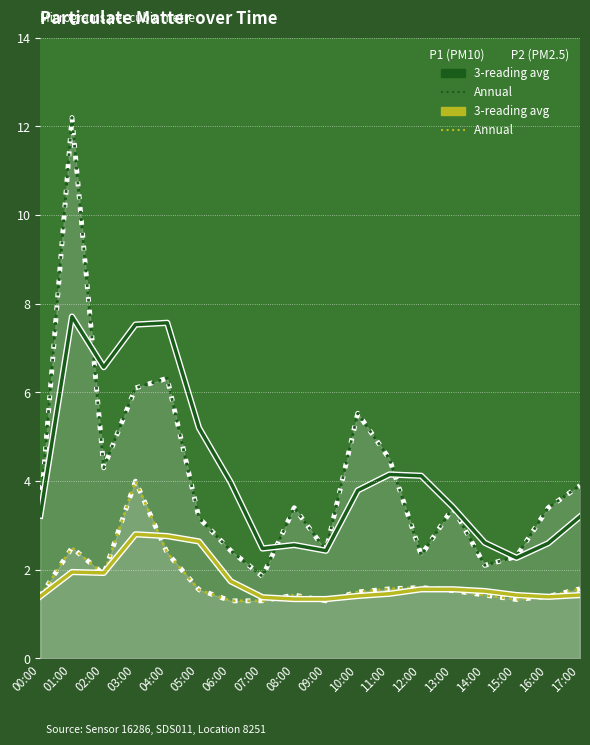

The value of P1 3-reading avg at 12:00 is 6.4. True or false?

False